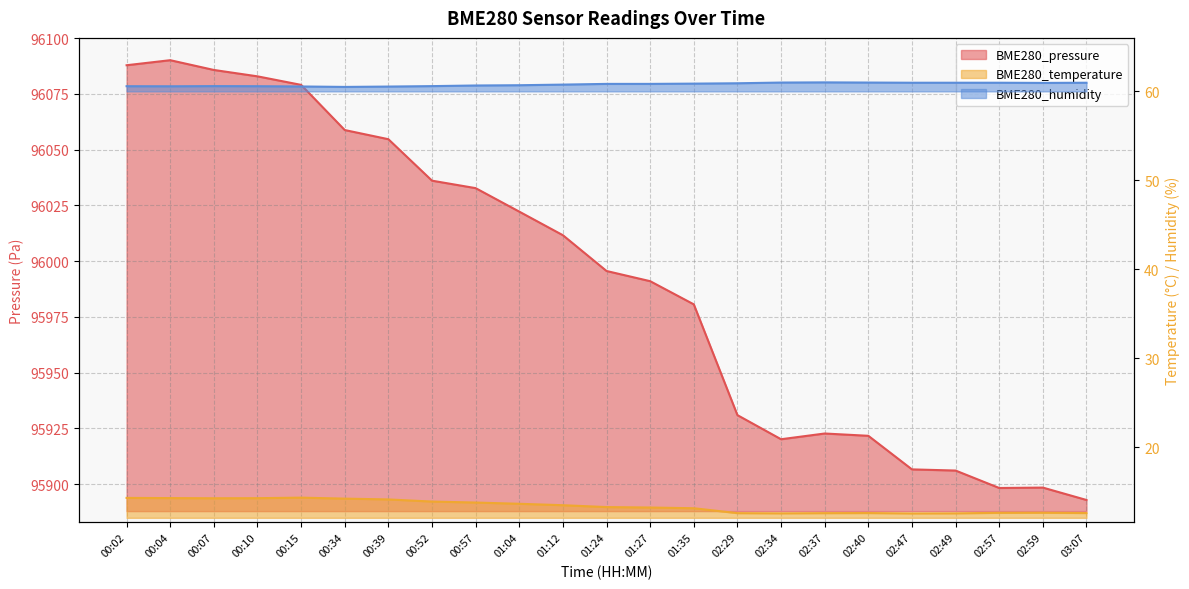

What is the maximum value shown in the chart?

96090.1